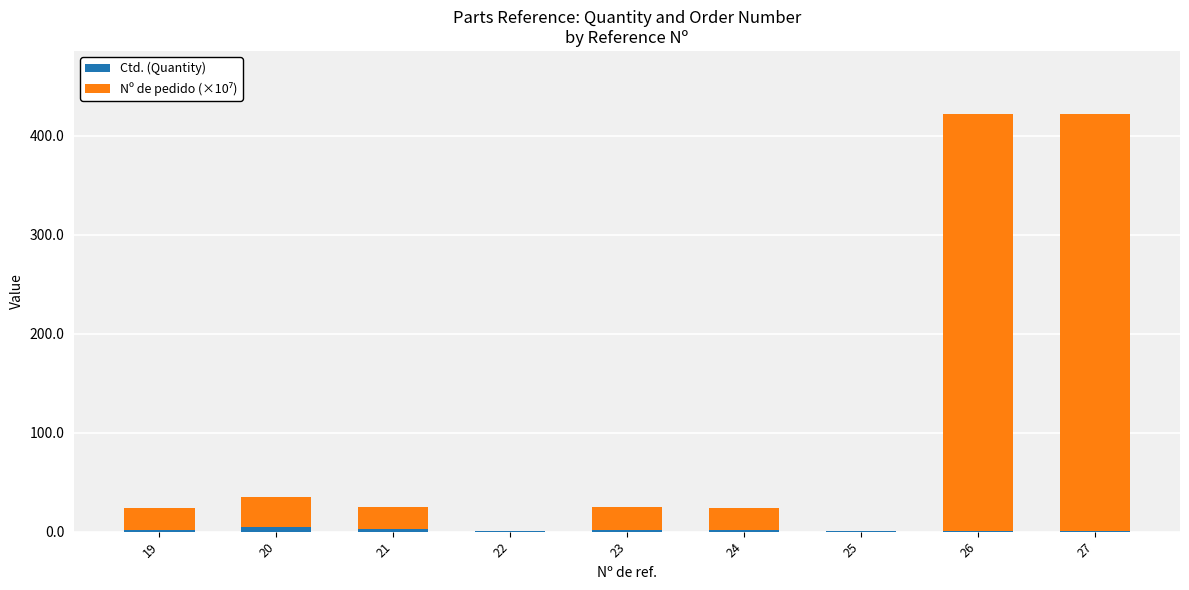

The Ctd. (Quantity) series shows 2.0 at 19. True or false?

True